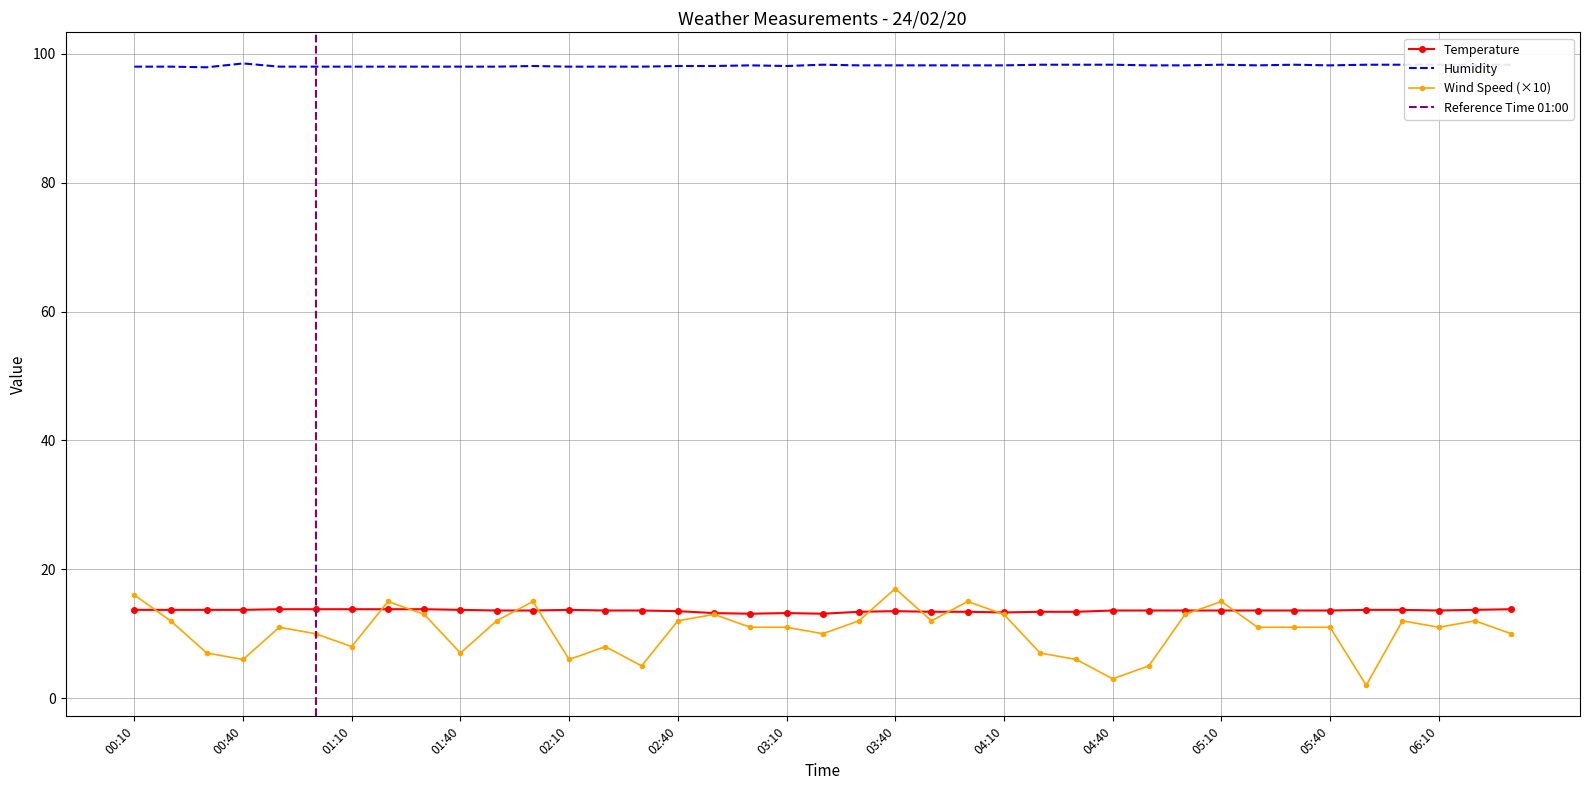

Reading left to right, list all the values displayed in this chart.

Temperature: 00:10=13.7	00:20=13.7	00:30=13.7	00:40=13.7	00:50=13.8	01:00=13.8	01:10=13.8	01:20=13.8	01:30=13.8	01:40=13.7	01:50=13.6	02:00=13.6	02:10=13.7	02:20=13.6	02:30=13.6	02:40=13.5	02:50=13.2	03:00=13.1	03:10=13.2	03:20=13.1	03:30=13.4	03:40=13.5	03:50=13.4	04:00=13.4	04:10=13.3	04:20=13.4	04:30=13.4	04:40=13.6	04:50=13.6	05:00=13.6	05:10=13.6	05:20=13.6	05:30=13.6	05:40=13.6	05:50=13.7	06:00=13.7	06:10=13.6	06:20=13.7	06:30=13.8
Humidity: 00:10=98.0	00:20=98.0	00:30=97.9	00:40=98.5	00:50=98.0	01:00=98.0	01:10=98.0	01:20=98.0	01:30=98.0	01:40=98.0	01:50=98.0	02:00=98.1	02:10=98.0	02:20=98.0	02:30=98.0	02:40=98.1	02:50=98.1	03:00=98.2	03:10=98.1	03:20=98.3	03:30=98.2	03:40=98.2	03:50=98.2	04:00=98.2	04:10=98.2	04:20=98.3	04:30=98.3	04:40=98.3	04:50=98.2	05:00=98.2	05:10=98.3	05:20=98.2	05:30=98.3	05:40=98.2	05:50=98.3	06:00=98.3	06:10=98.3	06:20=98.3	06:30=98.3
Wind Speed: 00:10=16.0	00:20=12.0	00:30=7.0	00:40=6.0	00:50=11.0	01:00=10.0	01:10=8.0	01:20=15.0	01:30=13.0	01:40=7.0	01:50=12.0	02:00=15.0	02:10=6.0	02:20=8.0	02:30=5.0	02:40=12.0	02:50=13.0	03:00=11.0	03:10=11.0	03:20=10.0	03:30=12.0	03:40=17.0	03:50=12.0	04:00=15.0	04:10=13.0	04:20=7.0	04:30=6.0	04:40=3.0	04:50=5.0	05:00=13.0	05:10=15.0	05:20=11.0	05:30=11.0	05:40=11.0	05:50=2.0	06:00=12.0	06:10=11.0	06:20=12.0	06:30=10.0